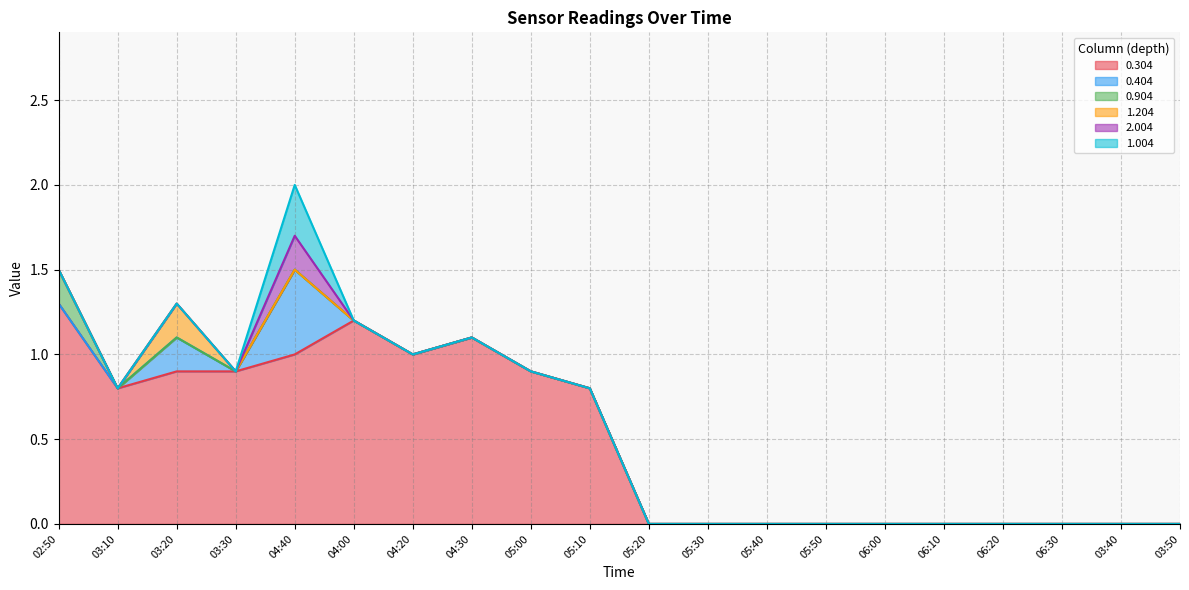

Reading right to left, what are all the values shown in this chart?

0.304: 03:50=0.0	03:40=0.0	06:30=0.0	06:20=0.0	06:10=0.0	06:00=0.0	05:50=0.0	05:40=0.0	05:30=0.0	05:20=0.0	05:10=0.8	05:00=0.9	04:30=1.1	04:20=1.0	04:00=1.2	04:40=1.0	03:30=0.9	03:20=0.9	03:10=0.8	02:50=1.3
0.404: 03:50=0.0	03:40=0.0	06:30=0.0	06:20=0.0	06:10=0.0	06:00=0.0	05:50=0.0	05:40=0.0	05:30=0.0	05:20=0.0	05:10=0.0	05:00=0.0	04:30=0.0	04:20=0.0	04:00=0.0	04:40=0.5	03:30=0.0	03:20=0.2	03:10=0.0	02:50=0.0
0.904: 03:50=0.0	03:40=0.0	06:30=0.0	06:20=0.0	06:10=0.0	06:00=0.0	05:50=0.0	05:40=0.0	05:30=0.0	05:20=0.0	05:10=0.0	05:00=0.0	04:30=0.0	04:20=0.0	04:00=0.0	04:40=0.0	03:30=0.0	03:20=0.0	03:10=0.0	02:50=0.2
1.204: 03:50=0.0	03:40=0.0	06:30=0.0	06:20=0.0	06:10=0.0	06:00=0.0	05:50=0.0	05:40=0.0	05:30=0.0	05:20=0.0	05:10=0.0	05:00=0.0	04:30=0.0	04:20=0.0	04:00=0.0	04:40=0.0	03:30=0.0	03:20=0.2	03:10=0.0	02:50=0.0
2.004: 03:50=0.0	03:40=0.0	06:30=0.0	06:20=0.0	06:10=0.0	06:00=0.0	05:50=0.0	05:40=0.0	05:30=0.0	05:20=0.0	05:10=0.0	05:00=0.0	04:30=0.0	04:20=0.0	04:00=0.0	04:40=0.2	03:30=0.0	03:20=0.0	03:10=0.0	02:50=0.0
1.004: 03:50=0.0	03:40=0.0	06:30=0.0	06:20=0.0	06:10=0.0	06:00=0.0	05:50=0.0	05:40=0.0	05:30=0.0	05:20=0.0	05:10=0.0	05:00=0.0	04:30=0.0	04:20=0.0	04:00=0.0	04:40=0.3	03:30=0.0	03:20=0.0	03:10=0.0	02:50=0.0